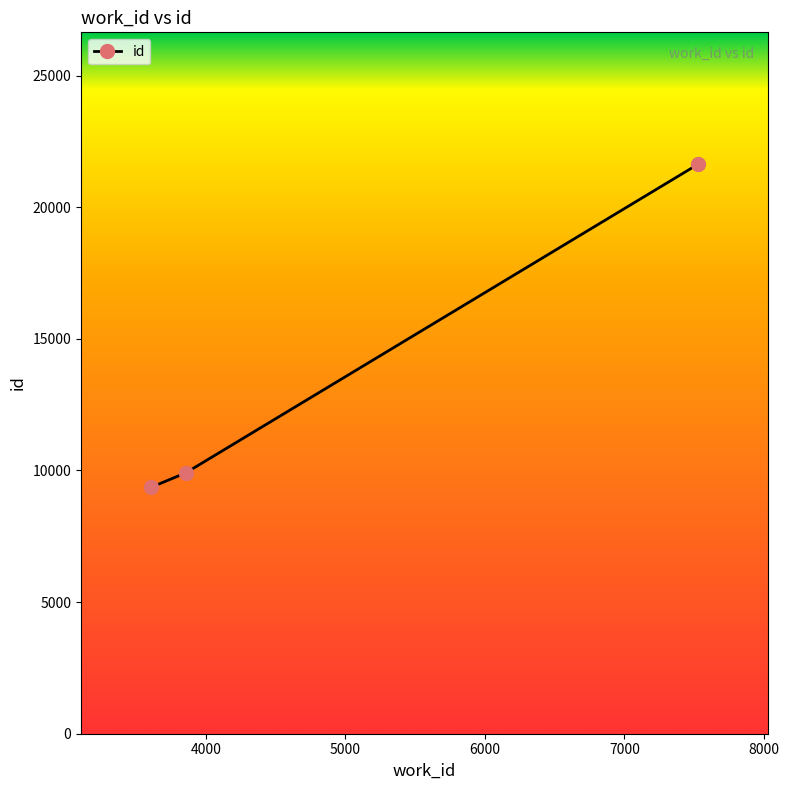

What is the greatest value displayed?

21640